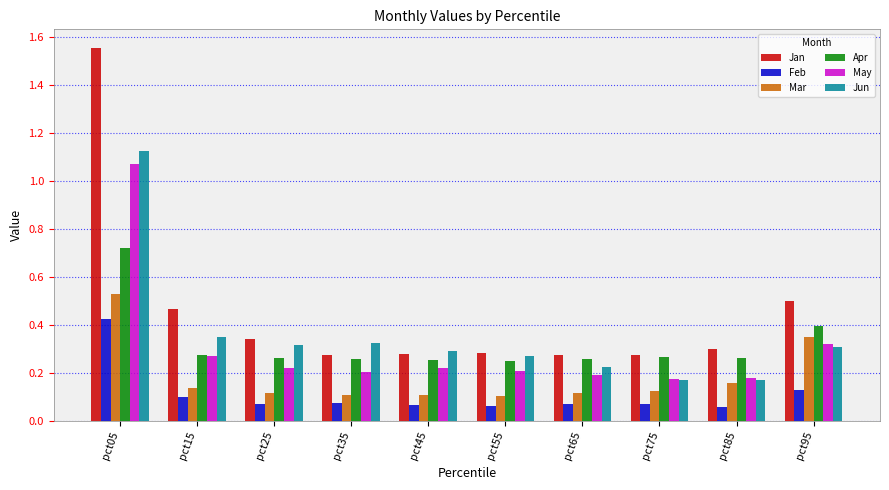

At which label does May reach its peak?

pct05